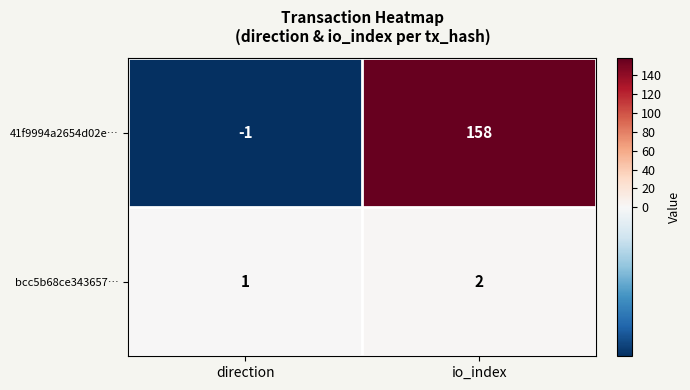

Reading left to right, list all the values displayed in this chart.

41f9994a2654d02e…: direction=-1	io_index=158
bcc5b68ce343657…: direction=1	io_index=2